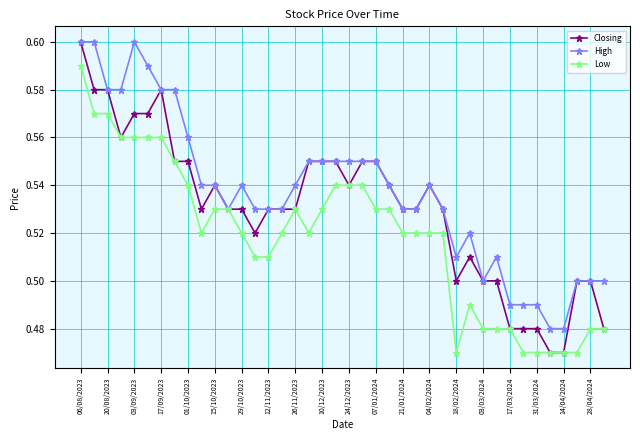

What is the difference between the second highest and minimum values in the Low series?

0.1